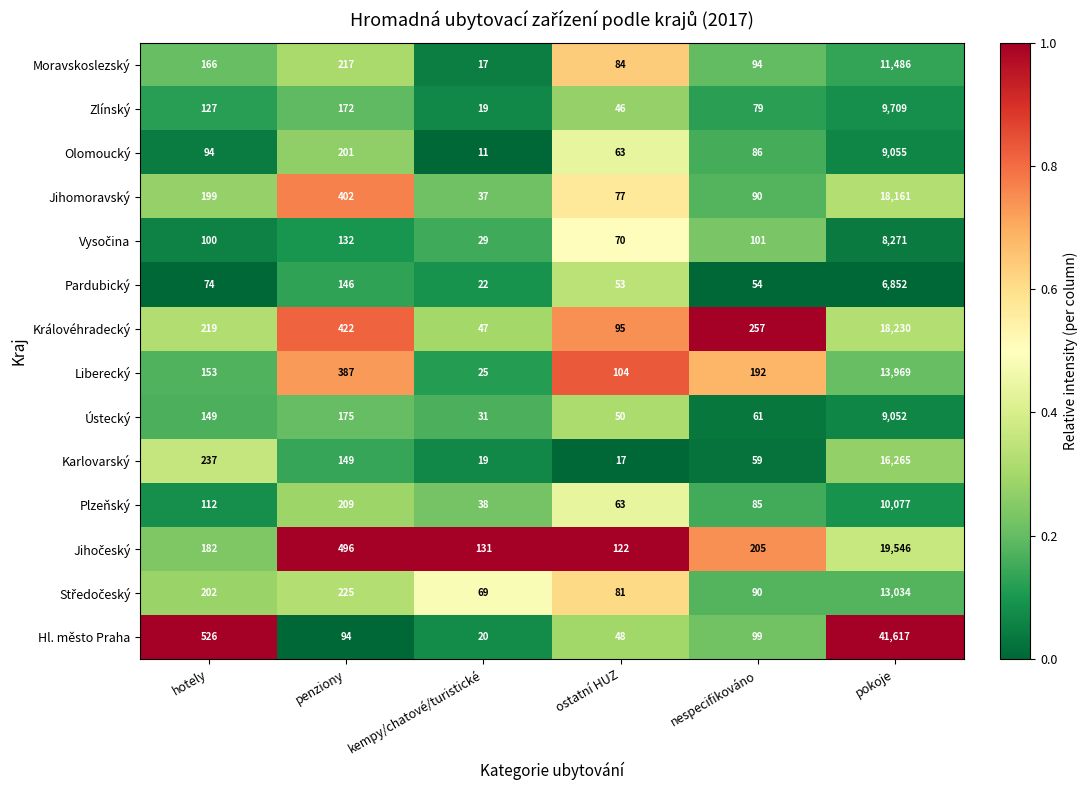

List the labels in order of Plzeňský value, smallest first.

kempy/chatové/turistické, ostatní HUZ, nespecifikováno, hotely, penziony, pokoje